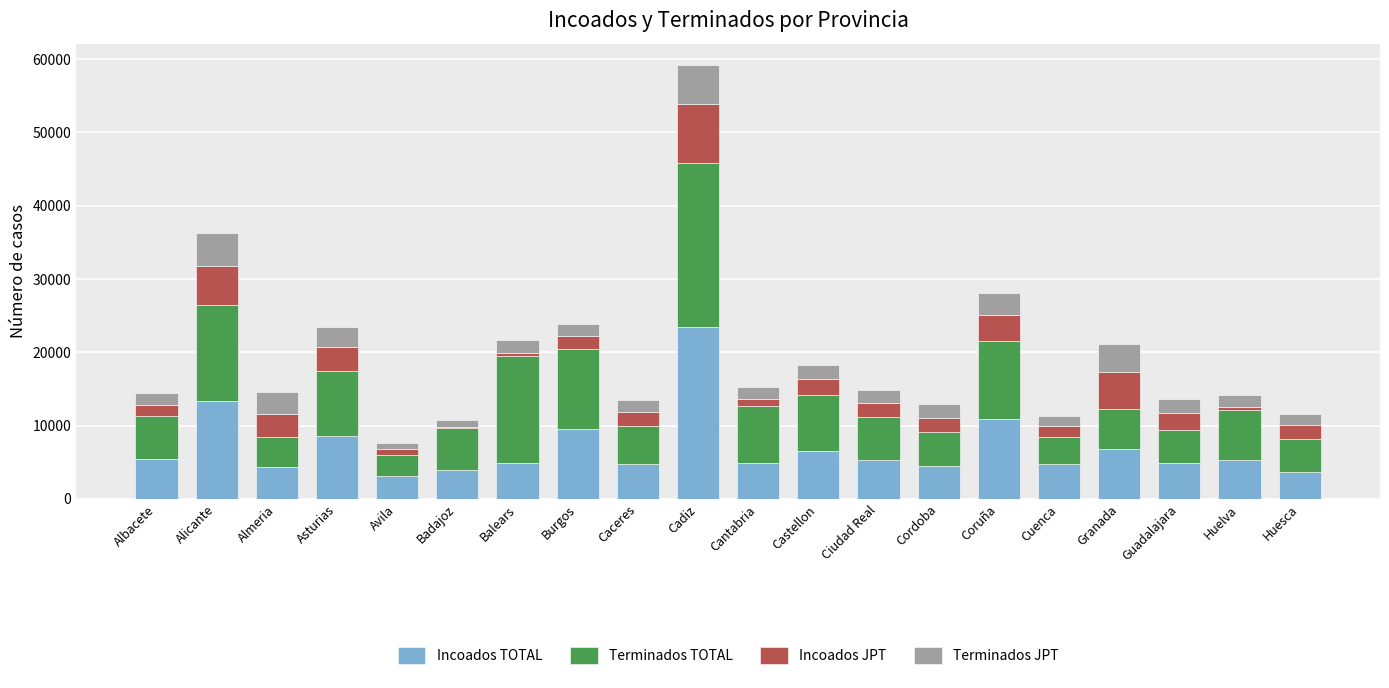

Does the chart contain stacked bars?

Yes